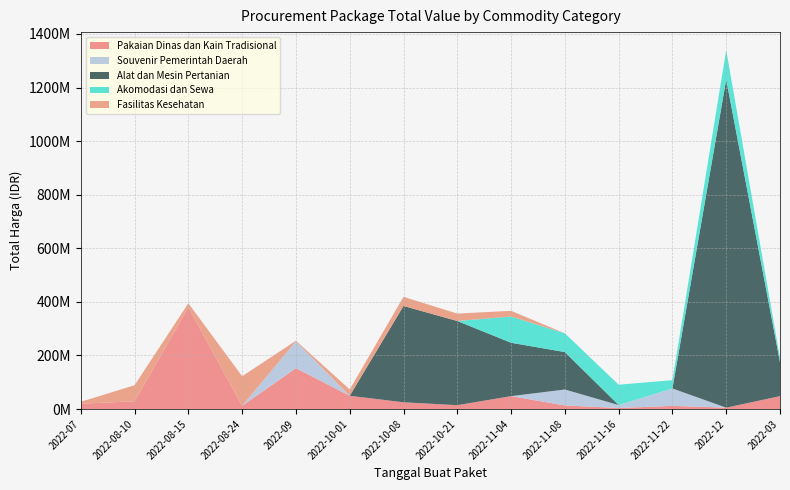

Reading left to right, list all the values displayed in this chart.

Pakaian Dinas dan Kain Tradisional: 2022-07=19950000	2022-08-10=29000000	2022-08-15=379075000	2022-08-24=12000000	2022-09=152477000	2022-10-01=49478000	2022-10-08=25200000	2022-10-21=14400000	2022-11-04=48140000	2022-11-08=13442000	2022-11-16=3825000	2022-11-22=11800000	2022-12=5093000	2022-03=48140000
Souvenir Pemerintah Daerah: 2022-07=0	2022-08-10=0	2022-08-15=0	2022-08-24=0	2022-09=100000000	2022-10-01=0	2022-10-08=0	2022-10-21=0	2022-11-04=0	2022-11-08=59375000	2022-11-16=11100000	2022-11-22=65000000	2022-12=0	2022-03=0
Alat dan Mesin Pertanian: 2022-07=0	2022-08-10=0	2022-08-15=0	2022-08-24=0	2022-09=0	2022-10-01=0	2022-10-08=359500000	2022-10-21=314121780	2022-11-04=199200000	2022-11-08=139800000	2022-11-16=0	2022-11-22=0	2022-12=1224682000	2022-03=127000000
Akomodasi dan Sewa: 2022-07=0	2022-08-10=0	2022-08-15=0	2022-08-24=0	2022-09=0	2022-10-01=0	2022-10-08=0	2022-10-21=0	2022-11-04=98000000	2022-11-08=70000000	2022-11-16=75920000	2022-11-22=30800000	2022-12=110000000	2022-03=14750000
Fasilitas Kesehatan: 2022-07=6936000	2022-08-10=59935000	2022-08-15=15787200	2022-08-24=110389990	2022-09=2395750	2022-10-01=23680800	2022-10-08=34132505	2022-10-21=27720000	2022-11-04=21231000	2022-11-08=0	2022-11-16=0	2022-11-22=0	2022-12=0	2022-03=0